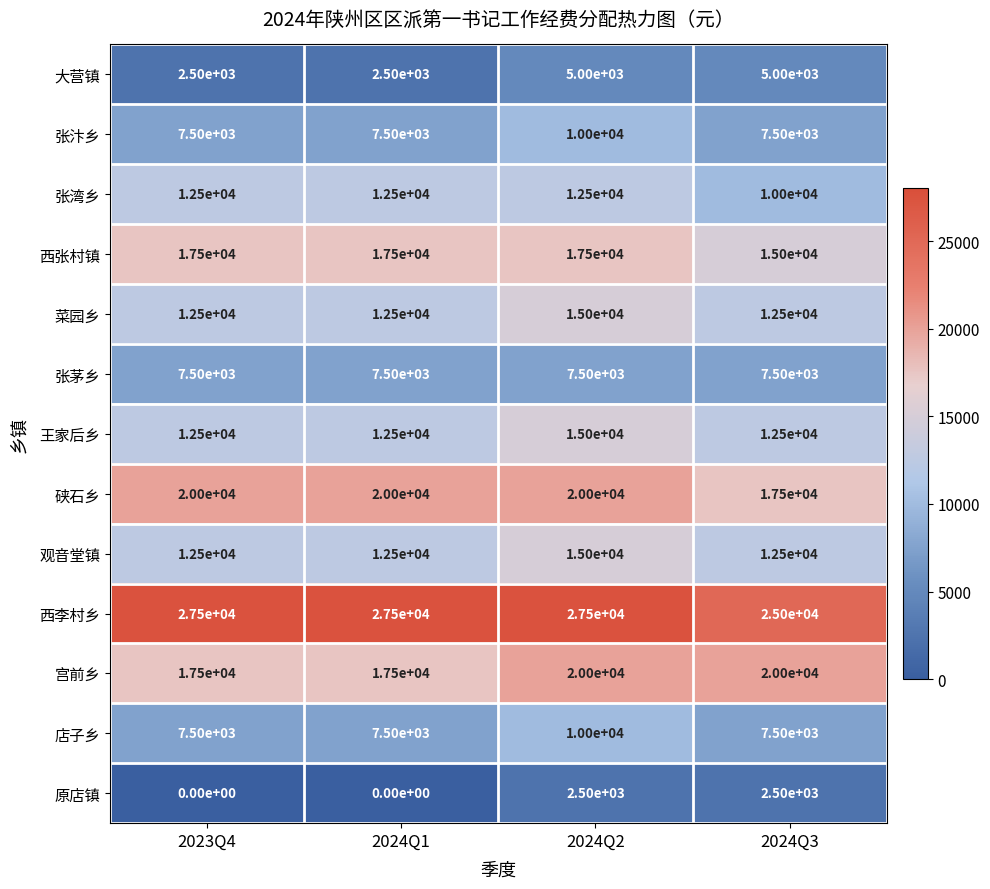

What is the total value across all series at 2024Q2?

177500